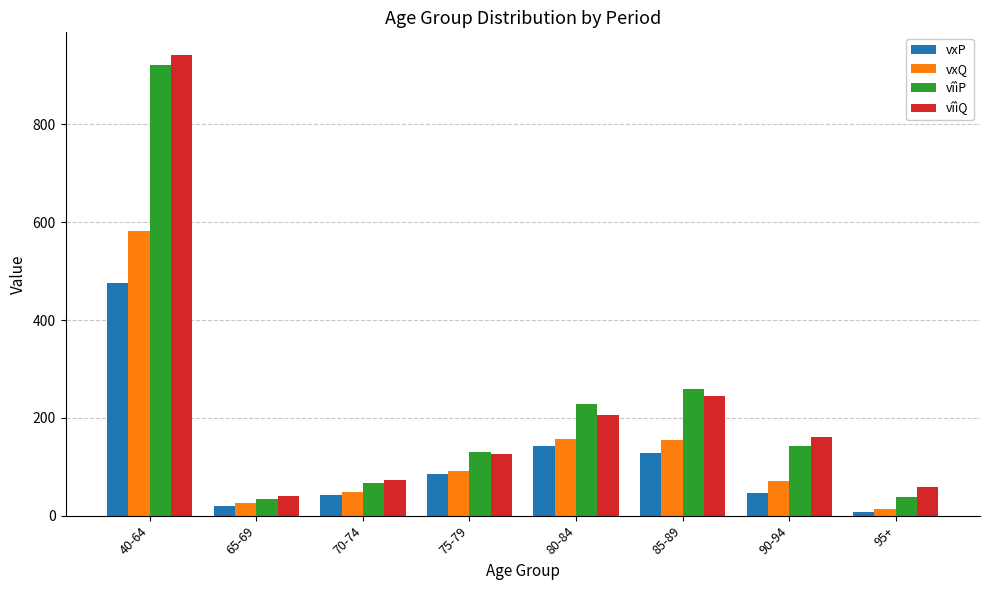

Are the bars grouped side by side (vs. stacked)?

Yes